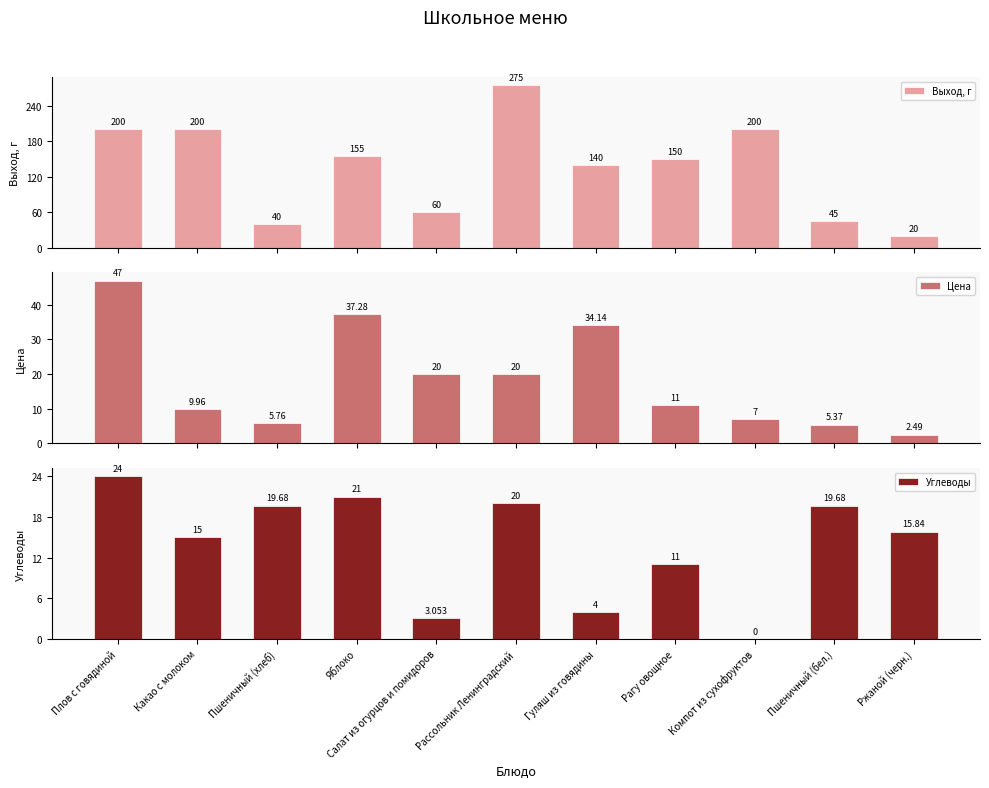

What is the approximate value of Углеводы at Гуляш из говядины?

4.0